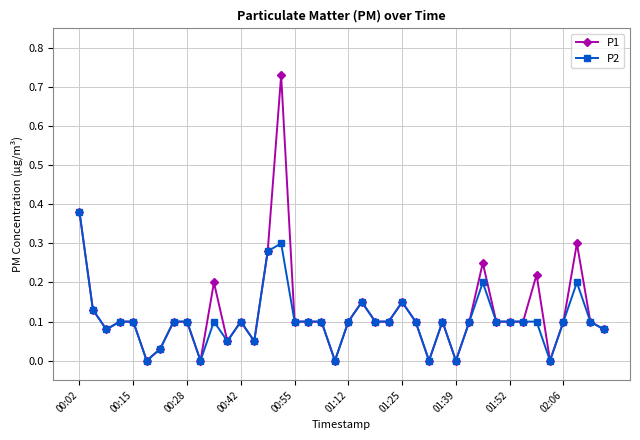

List the series in order of their peak value, lowest first.

P2, P1